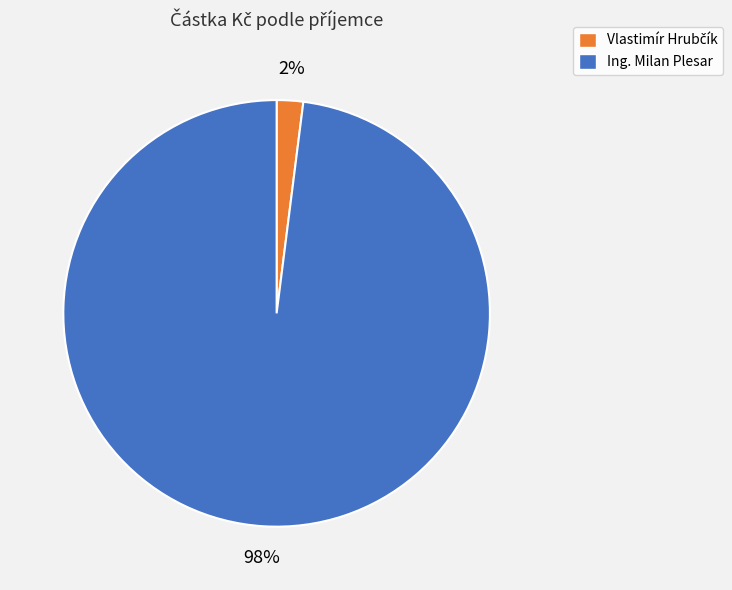

To the nearest percent, what percentage of the pie is Ing. Milan Plesar?

98%